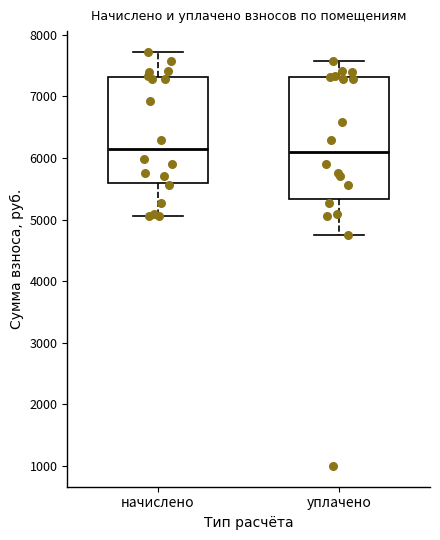

Where is the lower edge of the box for уплачено on the y-axis? The values are not printed on the chart, so give them approximately, as read against the axis.

5300